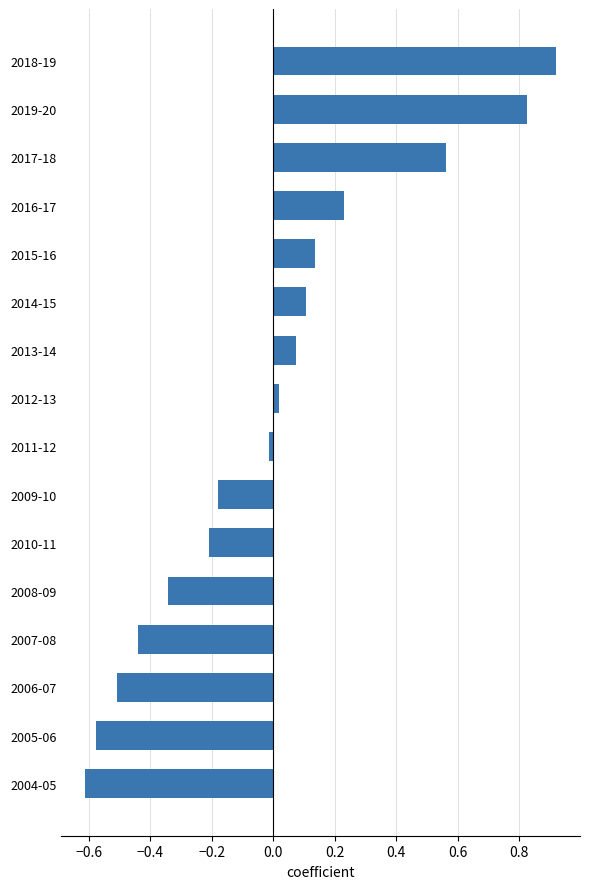

Between 2014-15 and 2004-05, which is larger?

2014-15